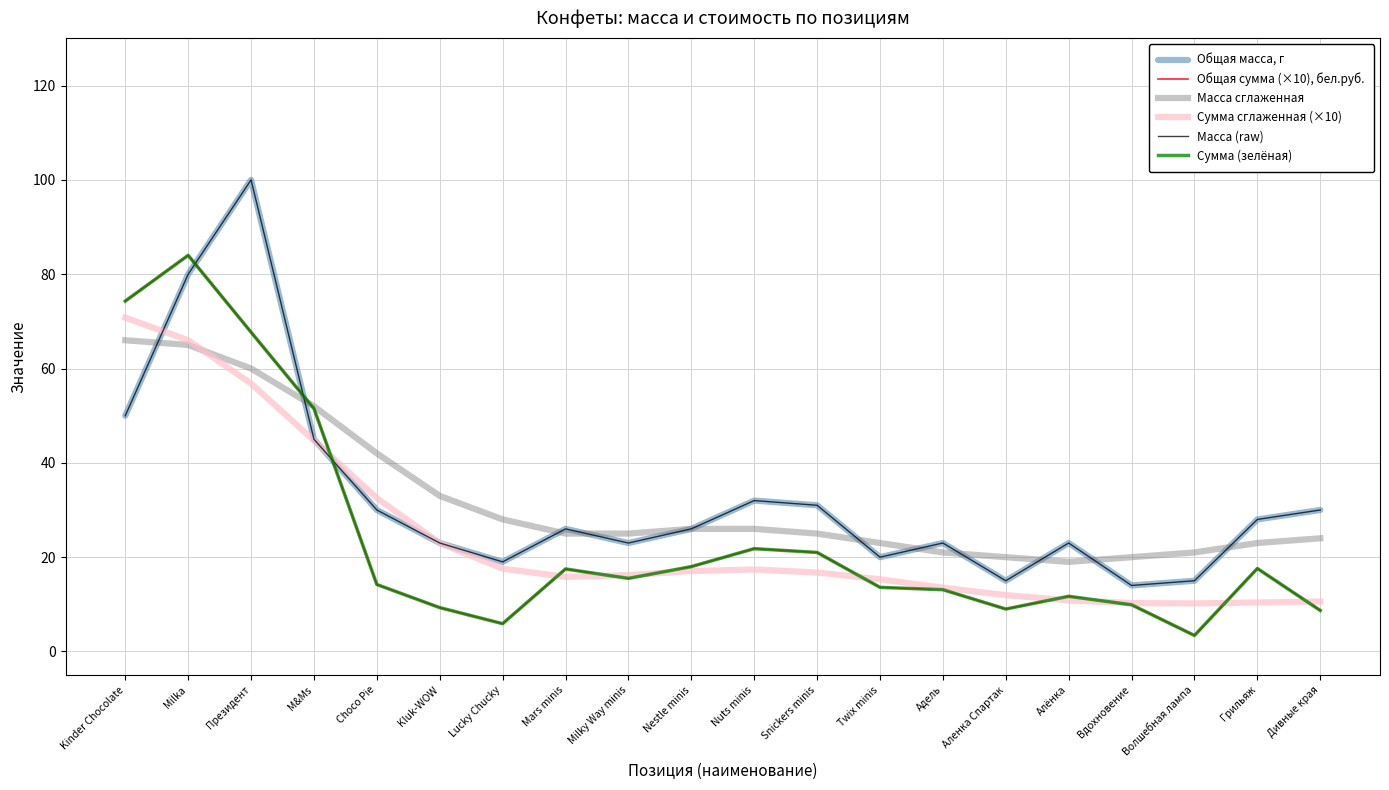

Which label corresponds to the smallest value in the chart?

Волшебная лампа